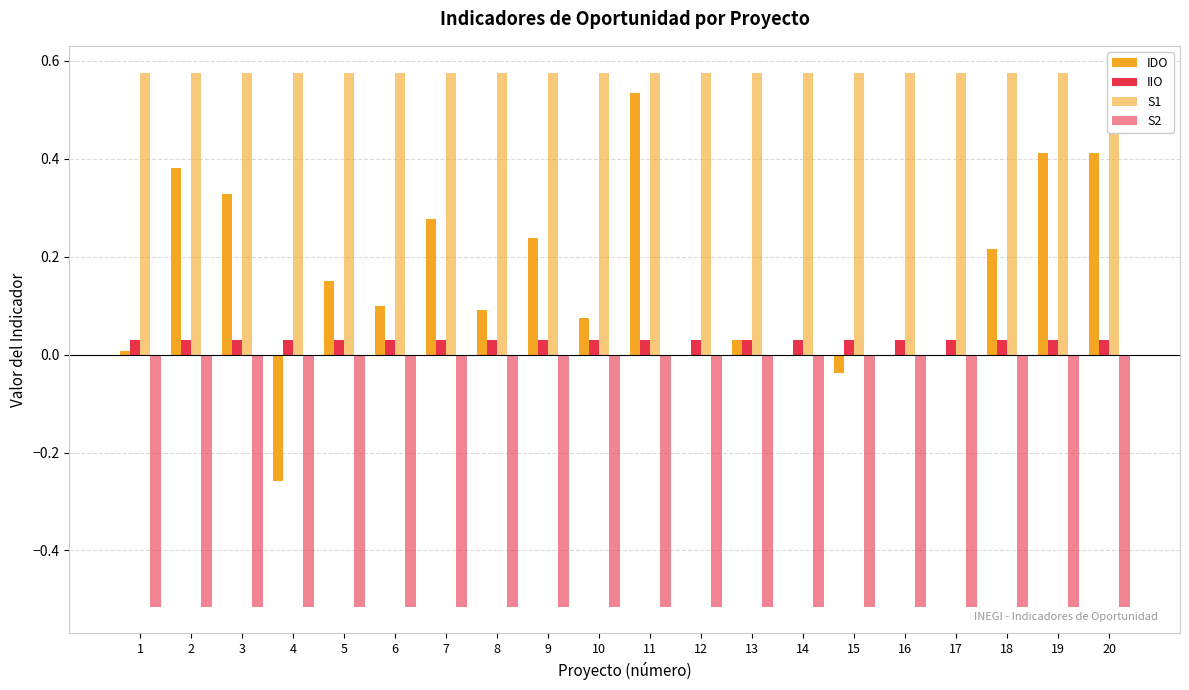

At which category does the chart reach its peak across all series?

1